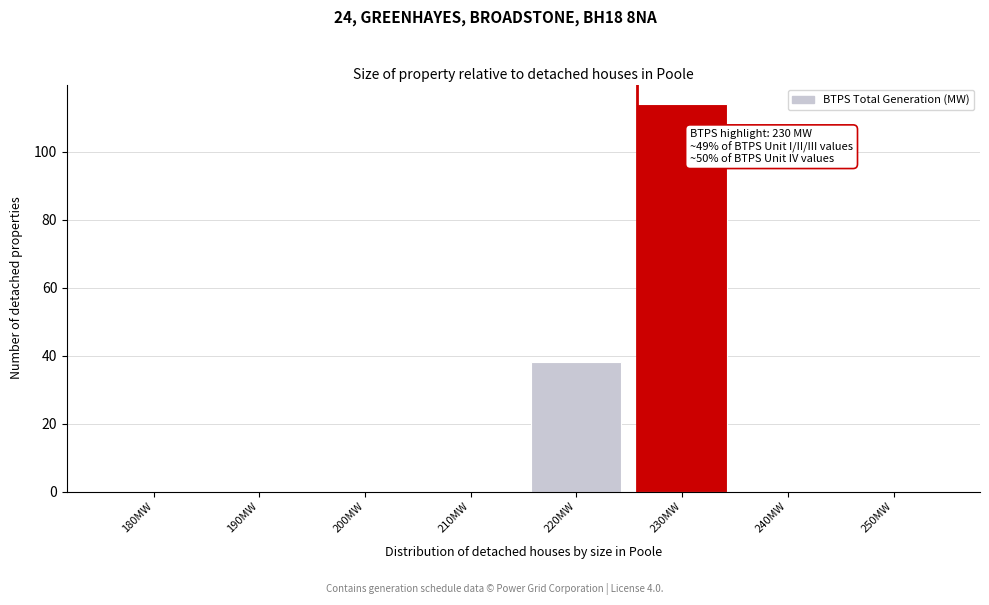

Reading left to right, transcribe all the data shown in this chart.

180MW=0	190MW=0	200MW=0	210MW=0	220MW=38	230MW=114	240MW=0	250MW=0